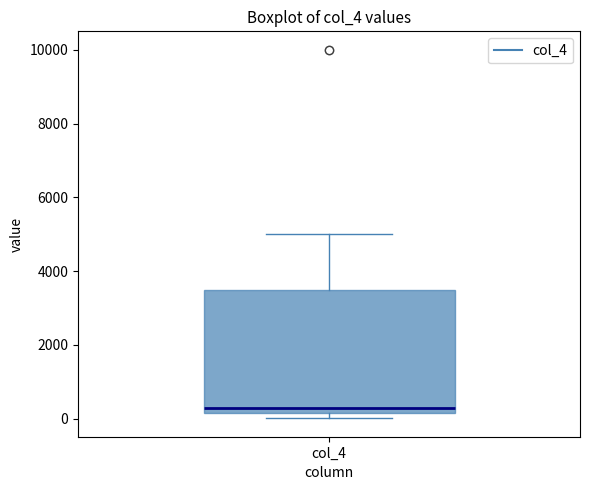

Read this box plot against the y-axis: the position of the median line, the range covered by the box, and the ends of both whiskers. The values are not printed on the chart, so give them approximately, as read against the axis.

median 400, box 200 to 3600, whiskers 0 to 5000